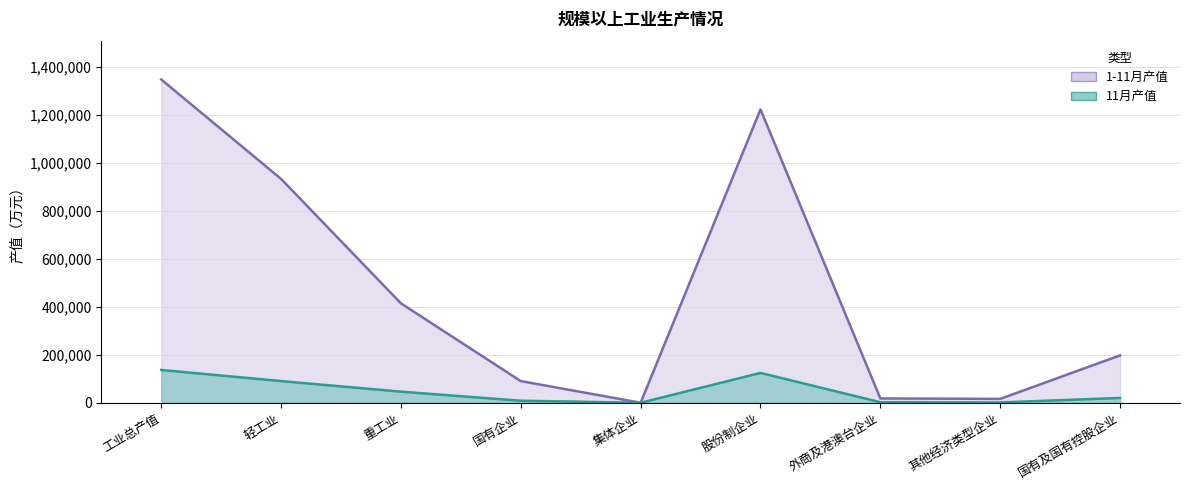

Does the chart have visible grid lines?

Yes